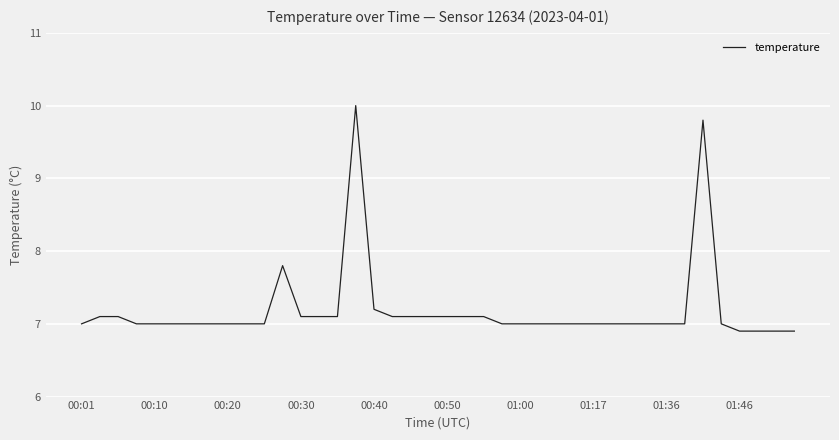

What is the difference between the maximum and minimum values?

3.1